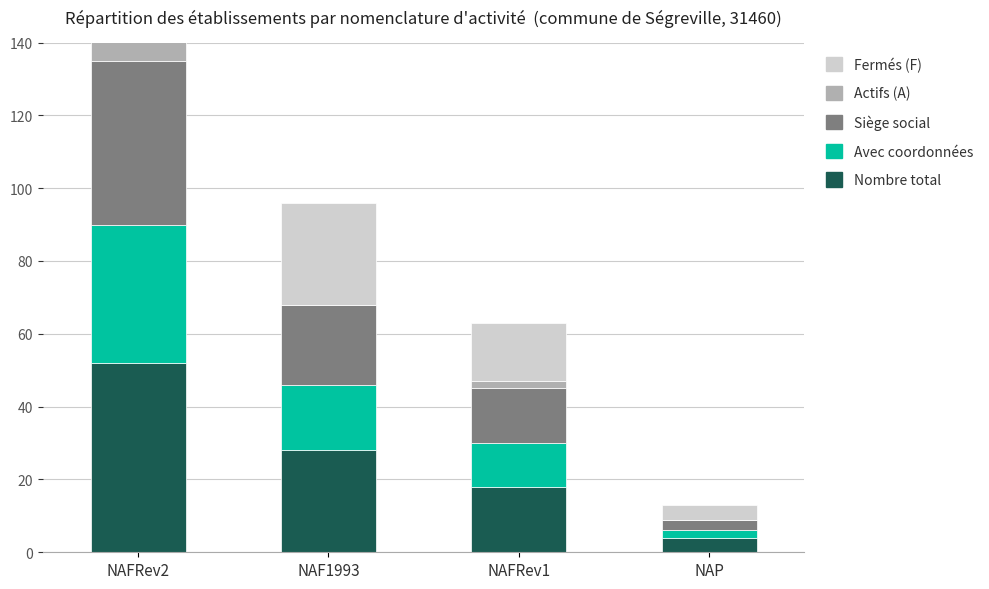

List the series in order of their peak value, lowest first.

Fermés (F), Actifs (A), Avec coordonnées, Siège social, Nombre total